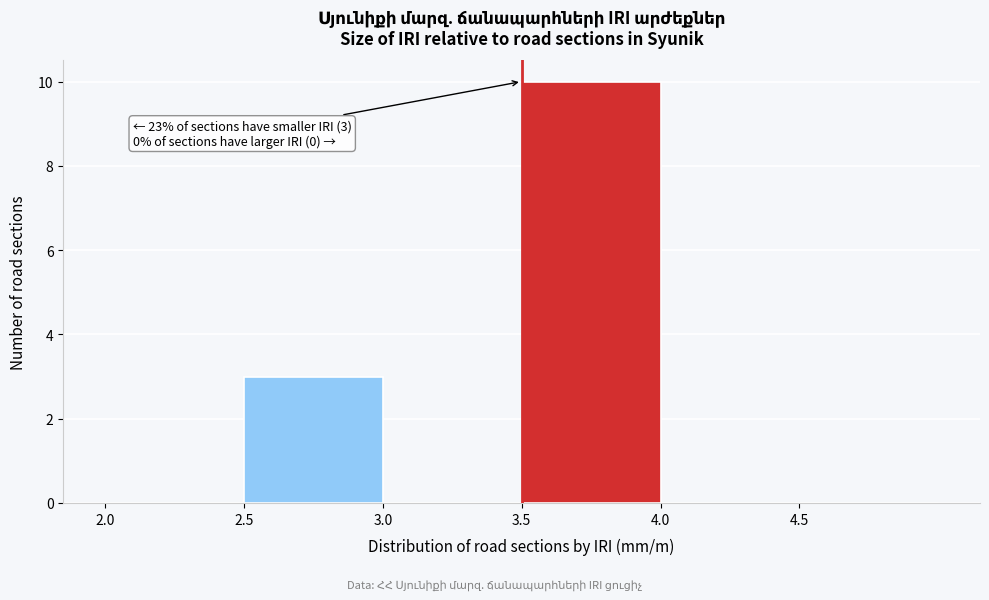

Over which range of the x-axis is the bar tallest?

3.5 to 4.0